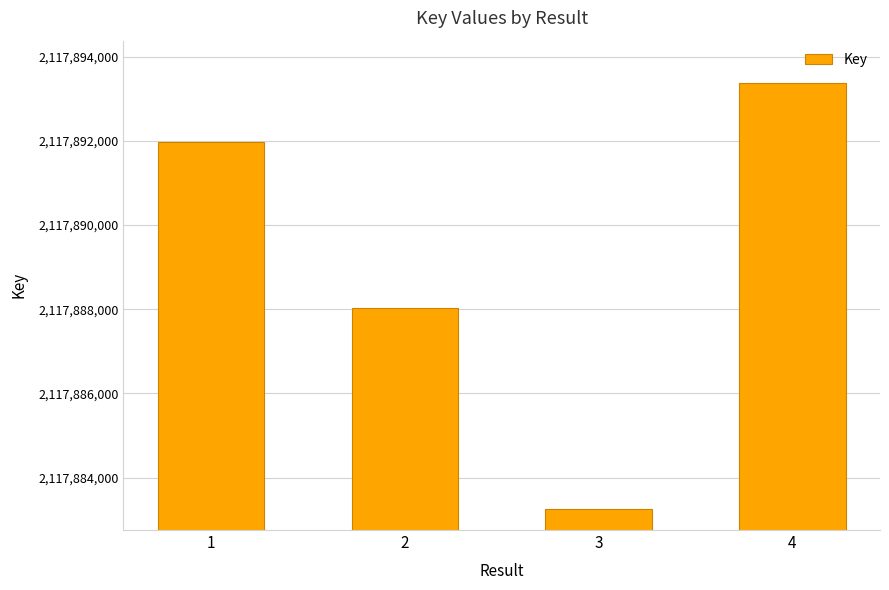

What value does the data have at 3?

2117883261